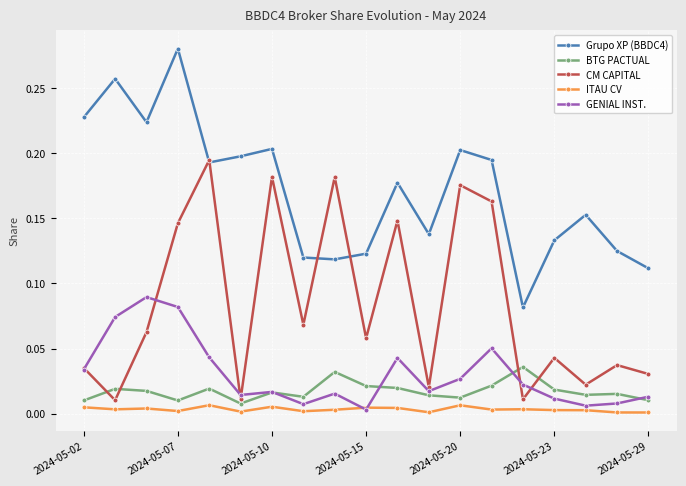

In CM CAPITAL, how many points are higher than both neighbors (excluding endpoints)?

7